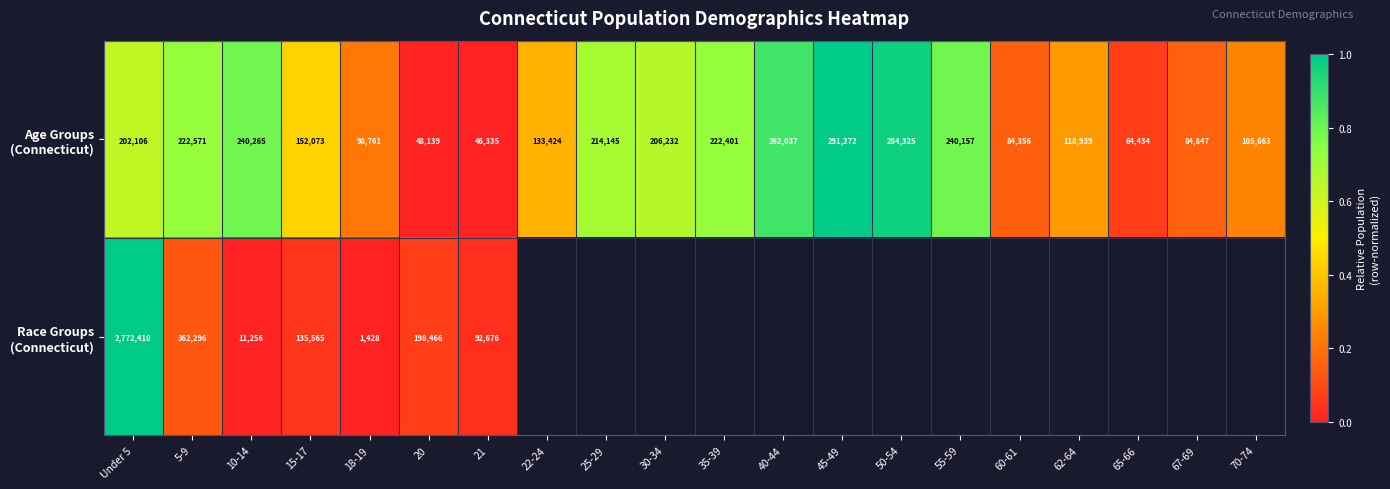

How many series are shown in this chart?

2